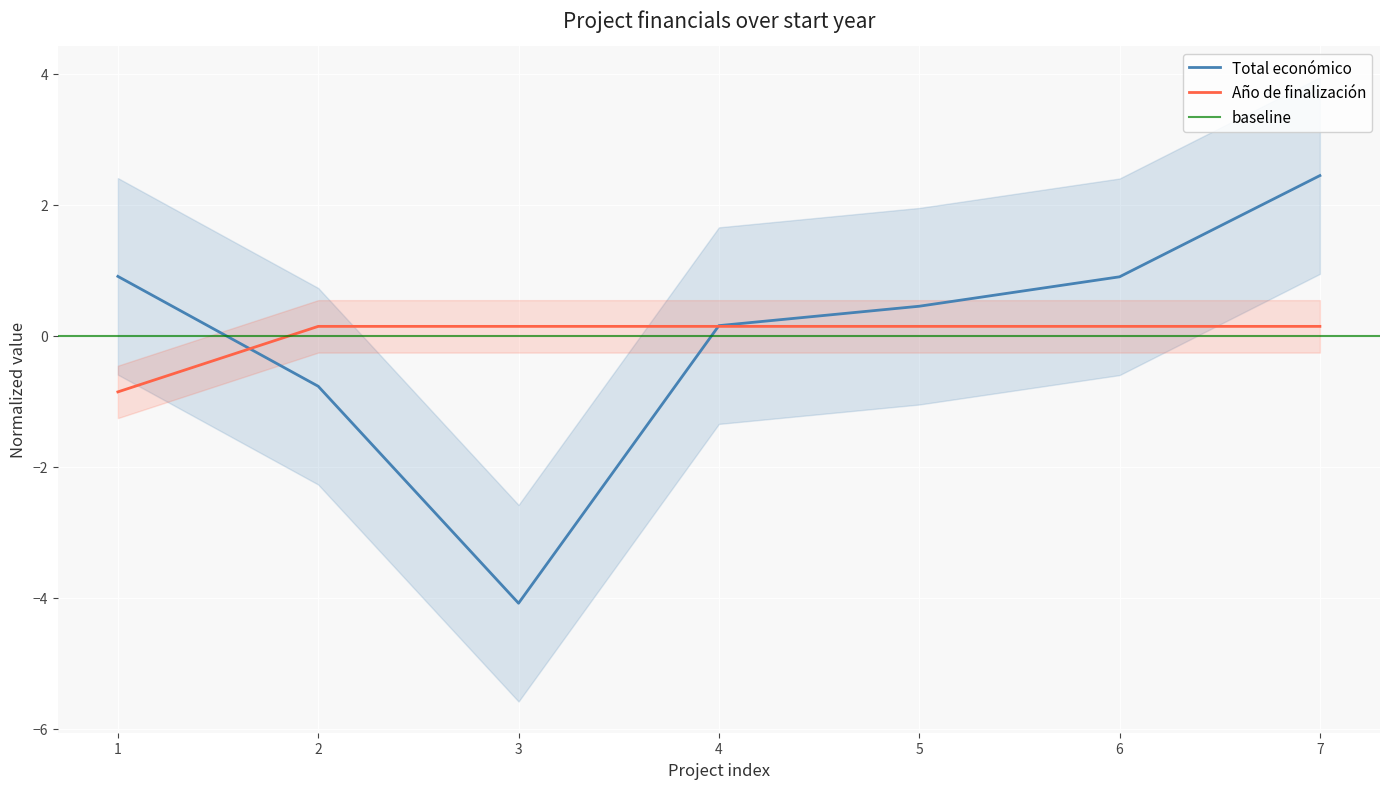

Where is Total económico nearest to the value 0?

4